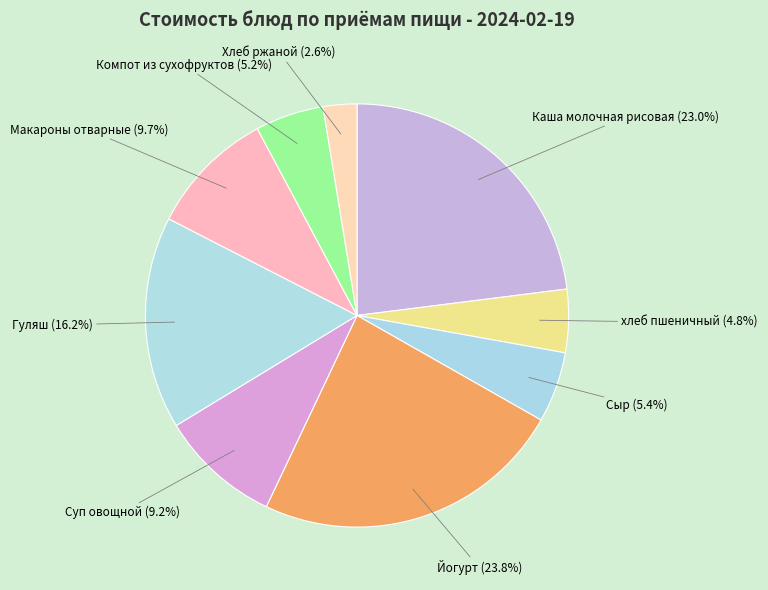

How many segments does this pie chart have?

9